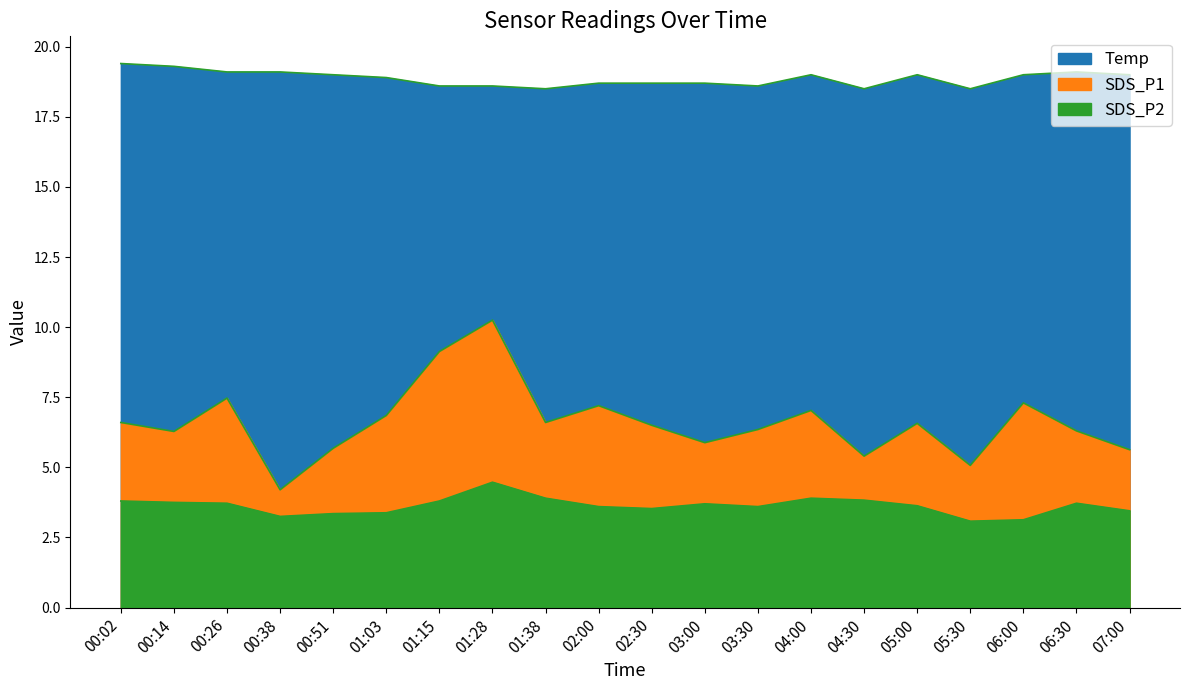

In Temp, how many points are lower than both neighbors (excluding endpoints)?

4